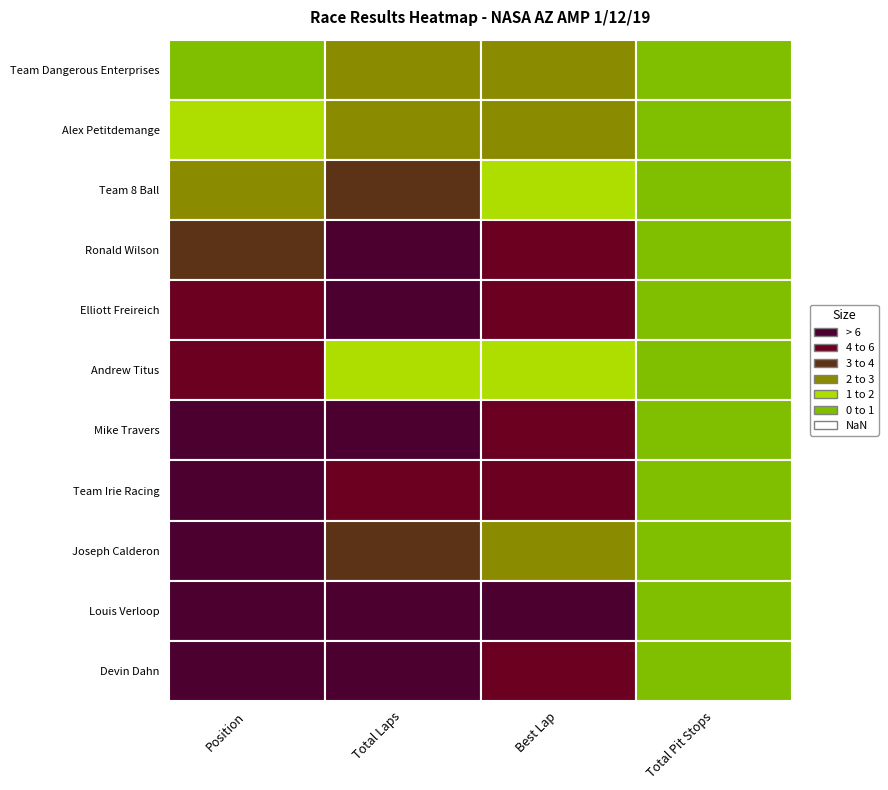

What is the total value across all series at Team Dangerous Enterprises?

66